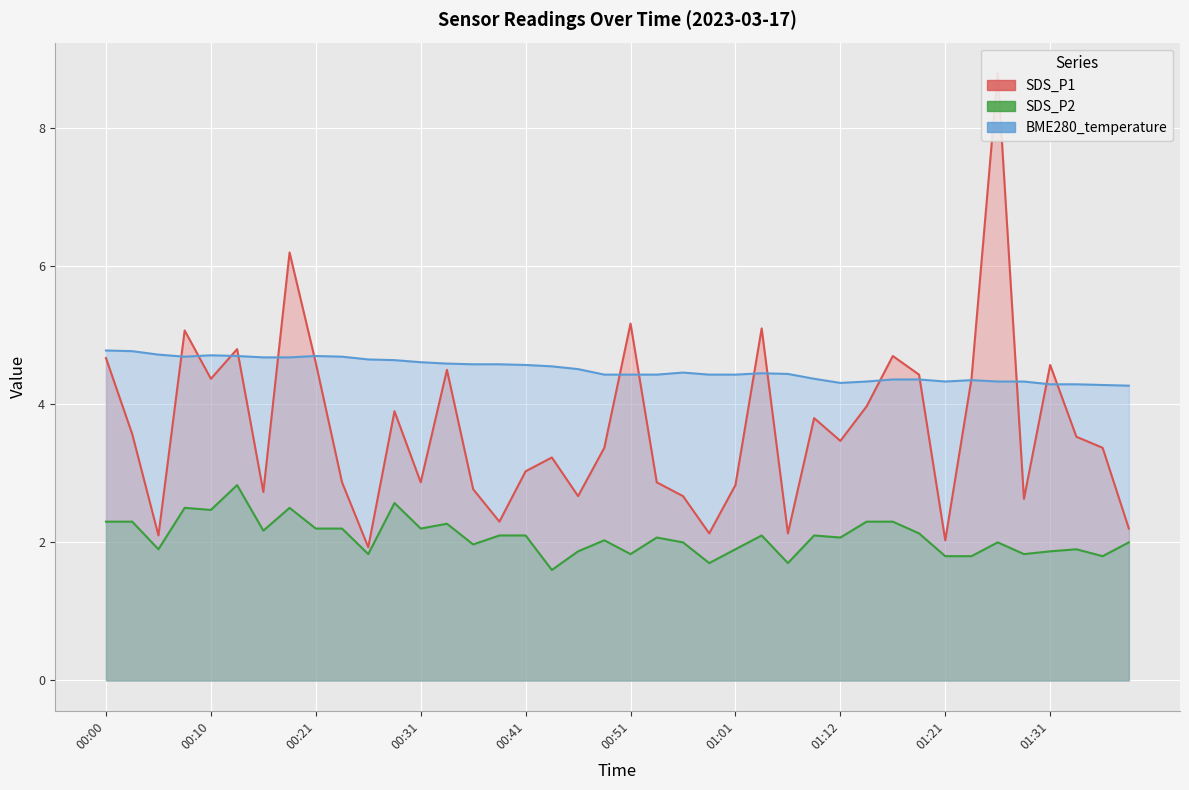

True or false: BME280_temperature has a value of 4.7 at 00:16.

True